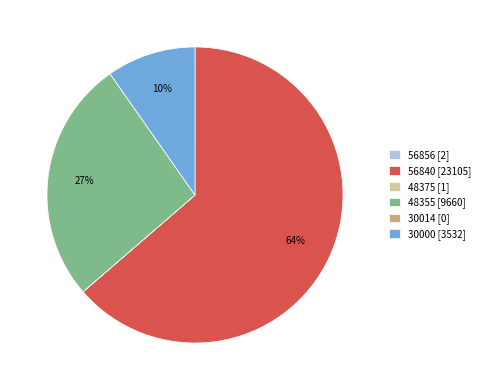

To the nearest percent, what percentage of the pie is 30000 [3532]?

10%